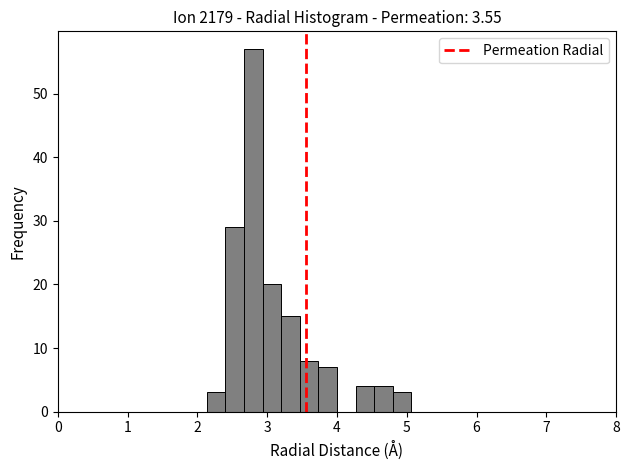

Read against the x-axis, roughly where is the centre of the tallest bar?

2.8